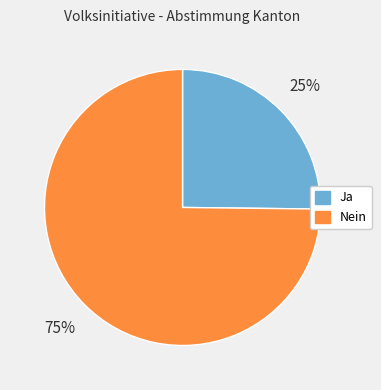

Approximately how many times larger is the value at Ja compared to Nein?

0.3